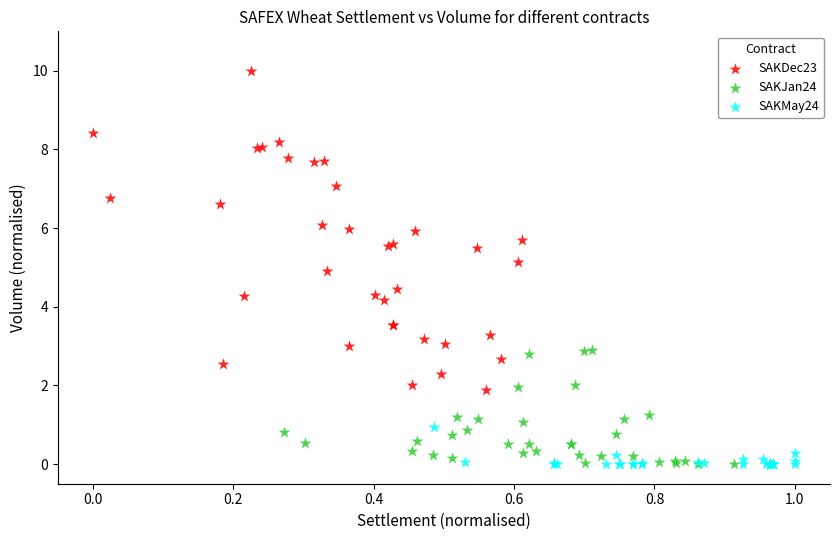

Which series reaches the maximum Y coordinate?

SAKDec23